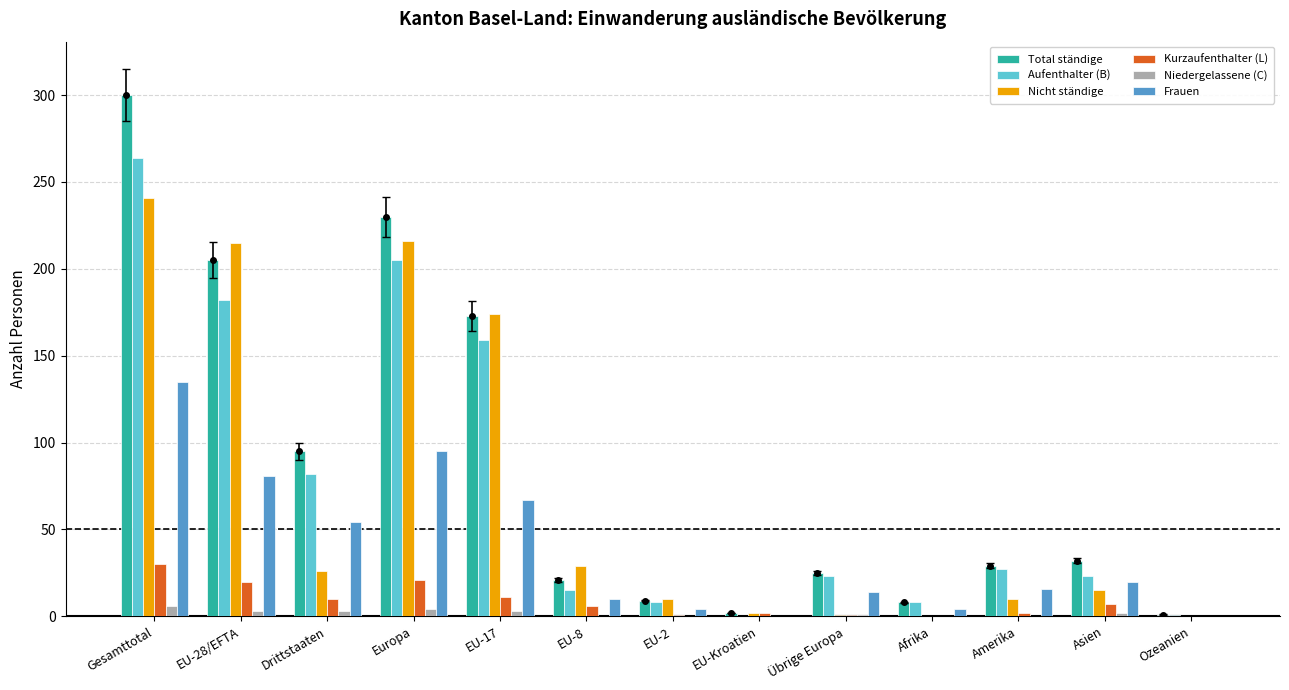

What are all the series names shown in the legend?

Total ständige, Aufenthalter (B), Nicht ständige, Kurzaufenthalter (L), Niedergelassene (C), Frauen